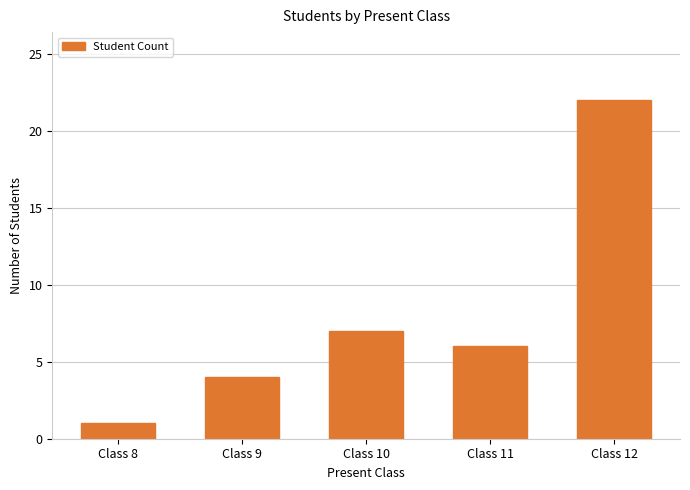

Reading right to left, transcribe all the data shown in this chart.

Class 12=22	Class 11=6	Class 10=7	Class 9=4	Class 8=1